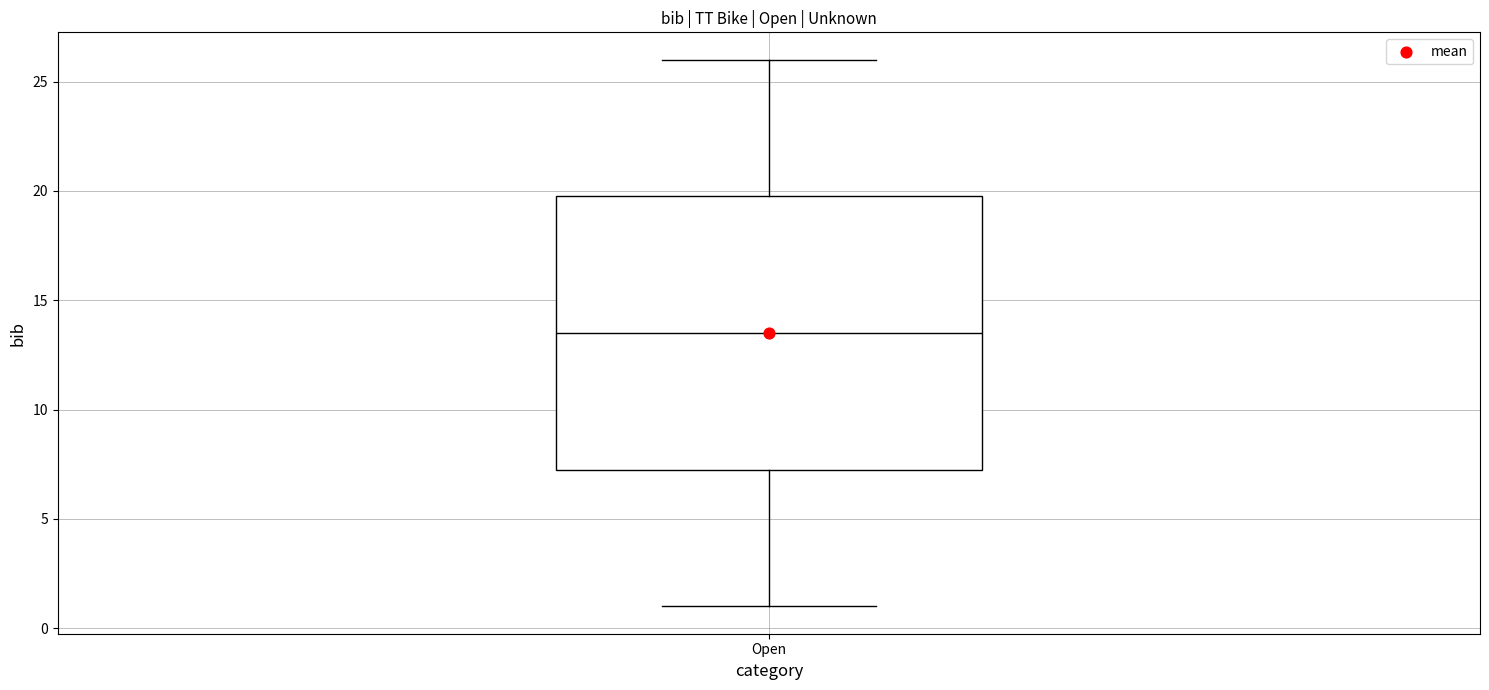

Where does the lower whisker of the box for Open end on the y-axis? The values are not printed on the chart, so give them approximately, as read against the axis.

1.0